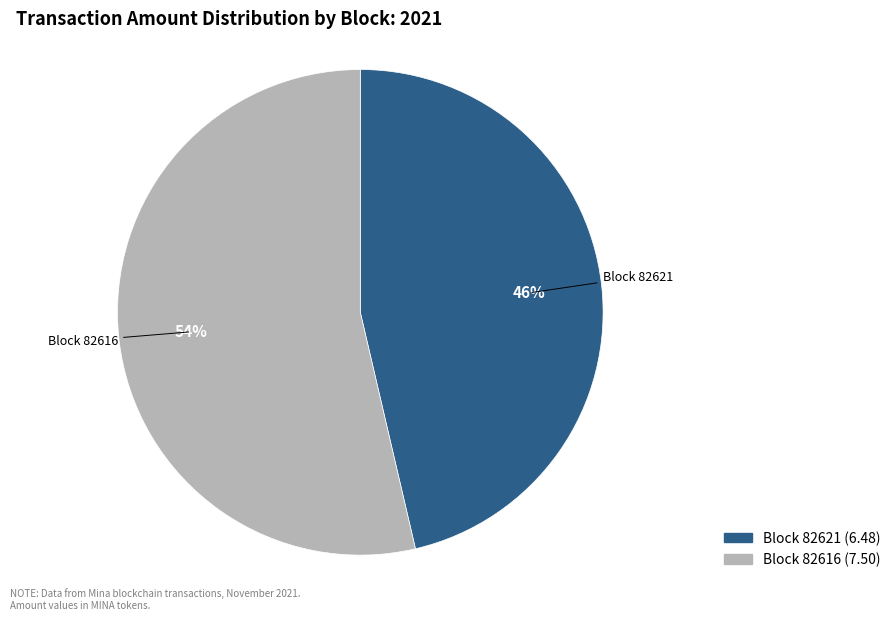

To the nearest percent, what is the average slice percentage?

50%